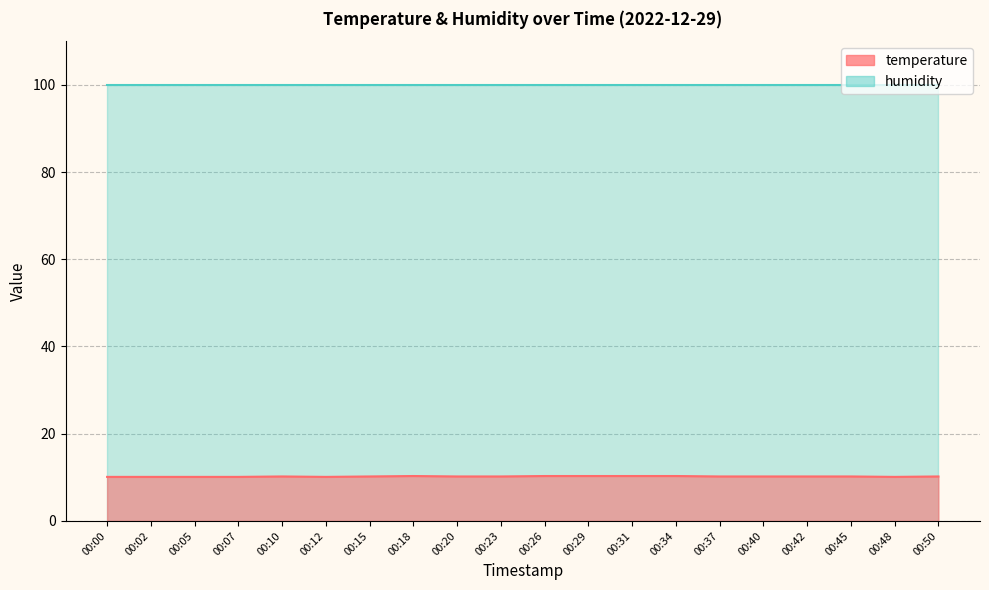

List the labels in order of value, largest first.

00:18, 00:26, 00:29, 00:31, 00:34, 00:10, 00:15, 00:20, 00:23, 00:37, 00:40, 00:42, 00:45, 00:50, 00:00, 00:02, 00:05, 00:07, 00:12, 00:48